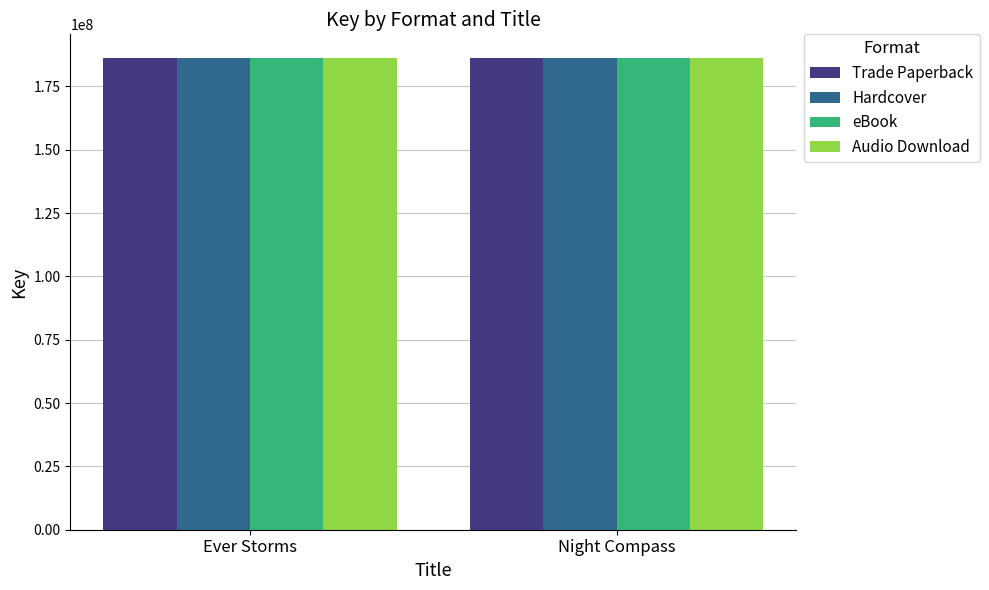

How many series are shown in this chart?

4